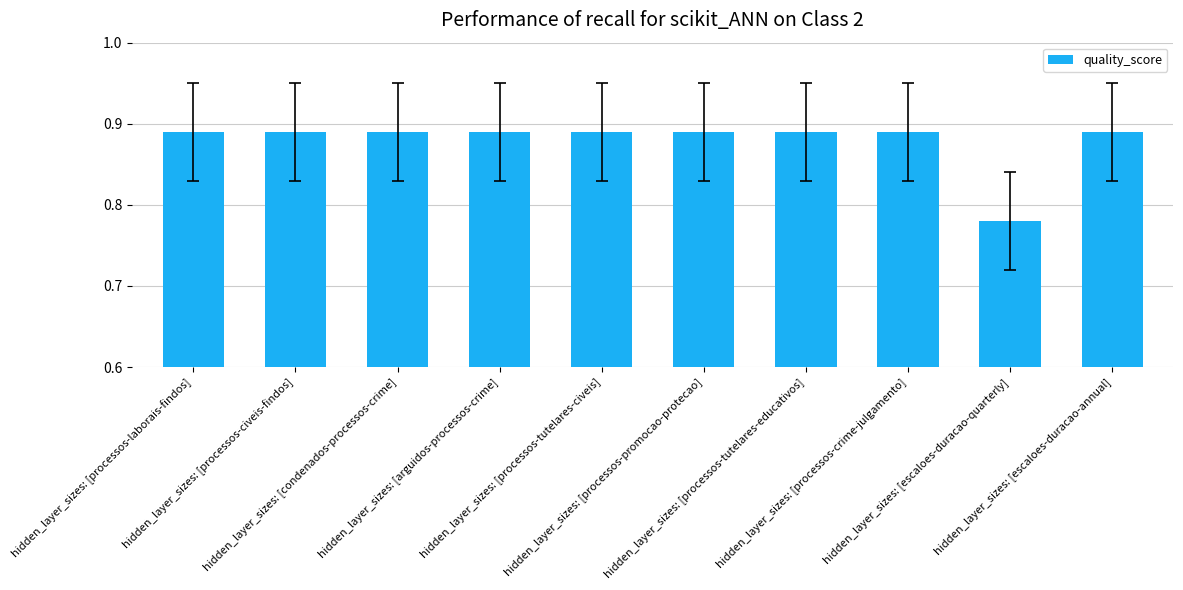

What is the sum of all values?

8.8